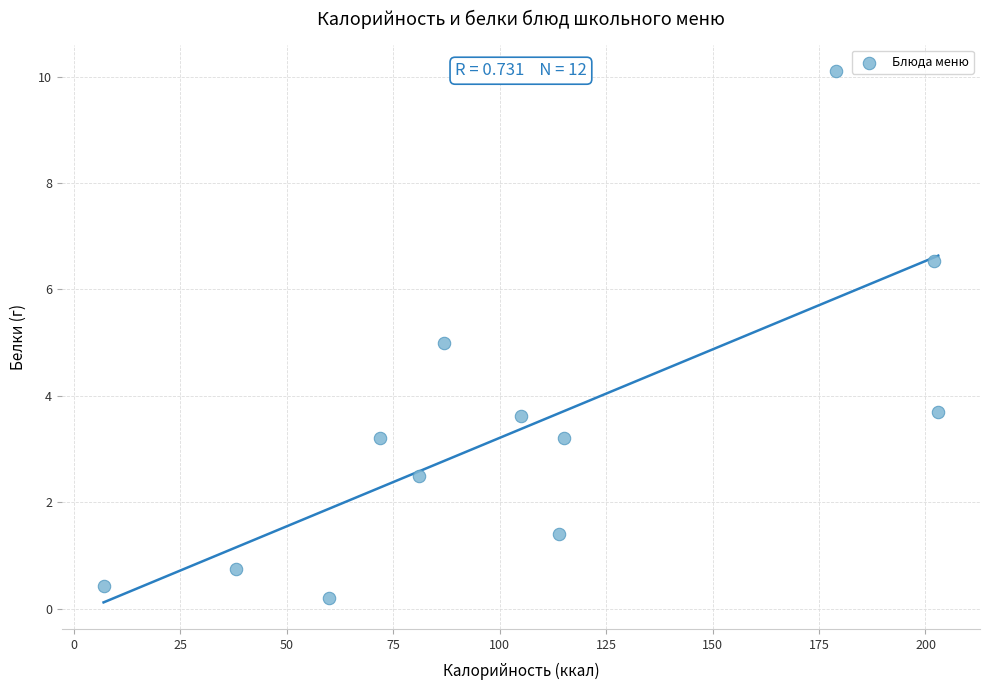

What is the range of X values (max minus min)?

196.0